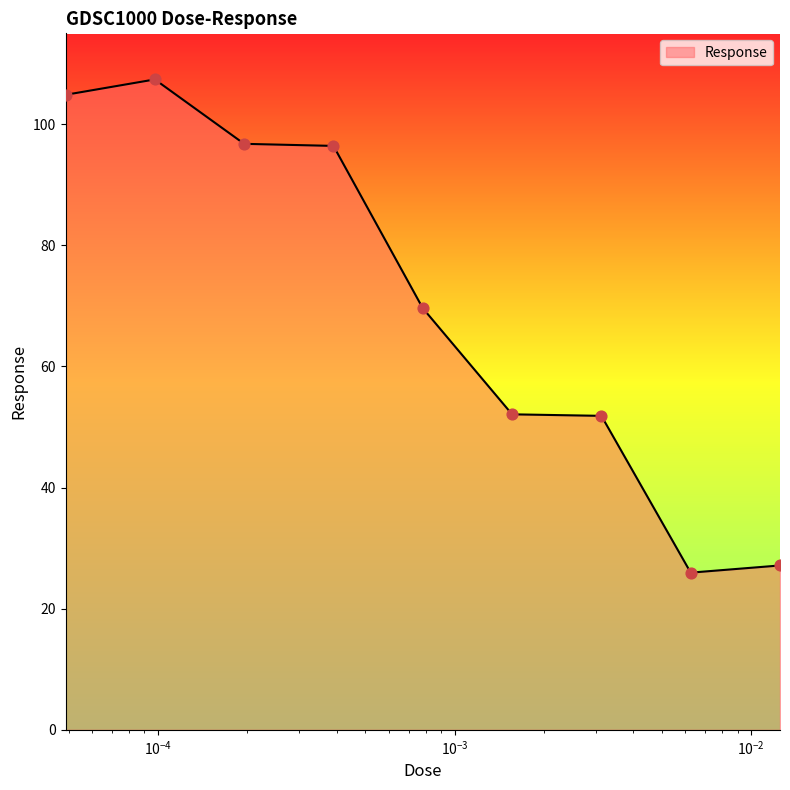

What is the smallest value displayed?

26.0